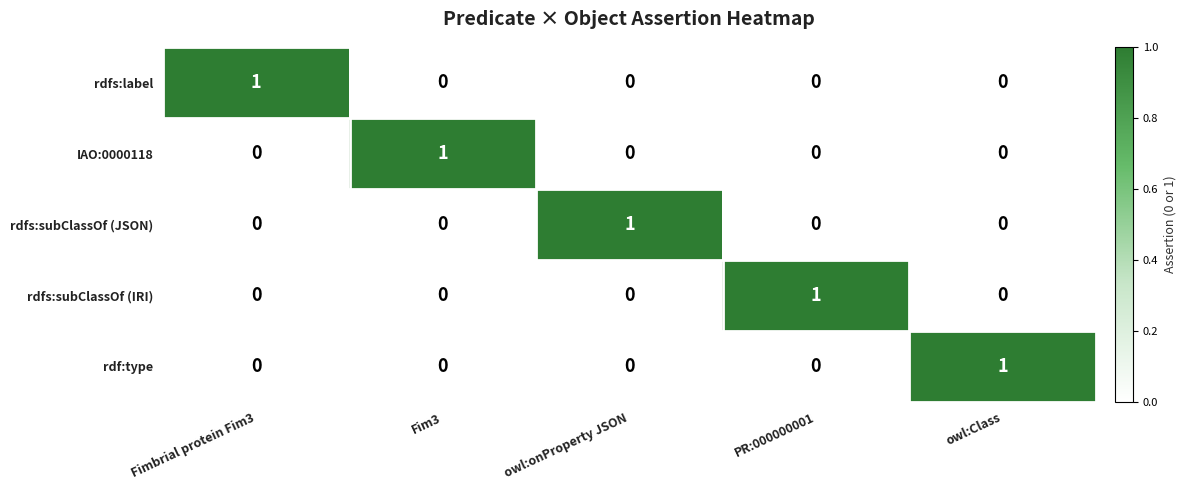

Reading left to right, extract all data points from this chart.

rdfs:label: 1	0	0	0	0
IAO:0000118: 0	1	0	0	0
rdfs:subClassOf (JSON): 0	0	1	0	0
rdfs:subClassOf (IRI): 0	0	0	1	0
rdf:type: 0	0	0	0	1